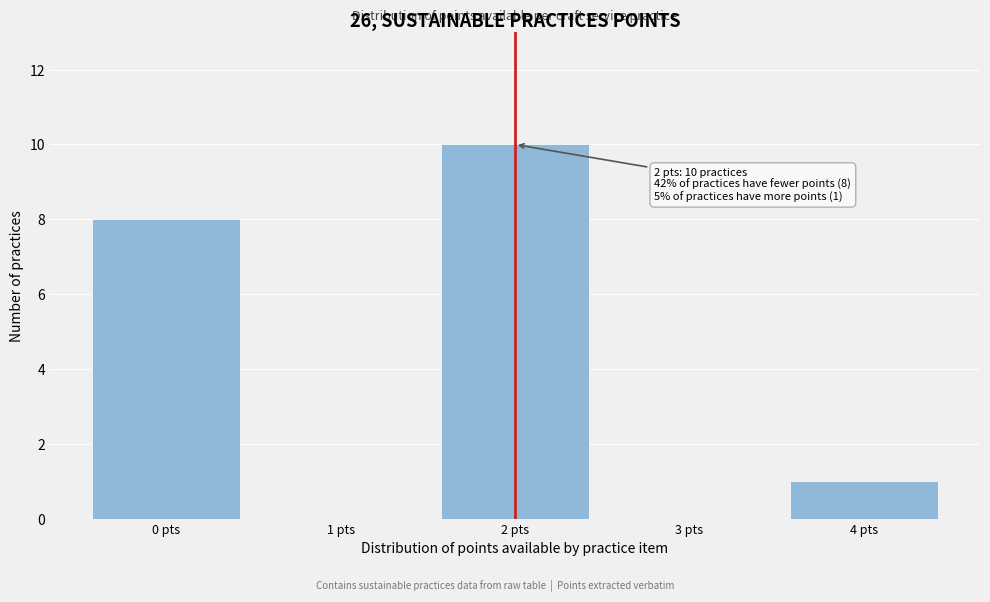

Which range on the x-axis has the tallest bar?

1.5 to 2.5